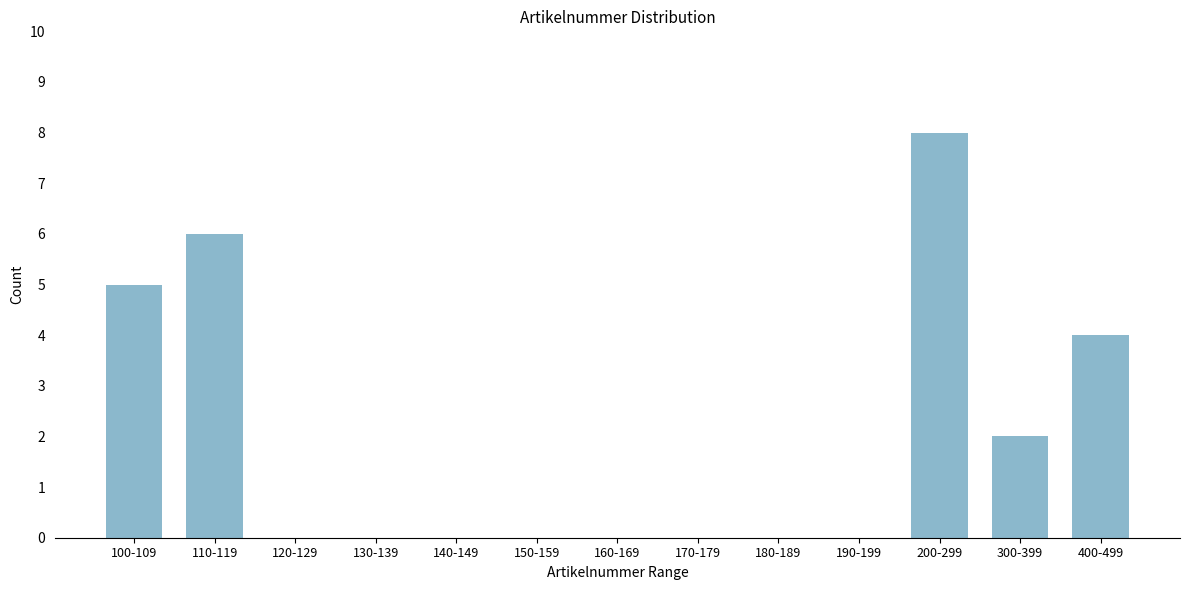

Reading left to right, what are all the values shown in this chart?

100-109=5	110-119=6	120-129=0	130-139=0	140-149=0	150-159=0	160-169=0	170-179=0	180-189=0	190-199=0	200-299=8	300-399=2	400-499=4